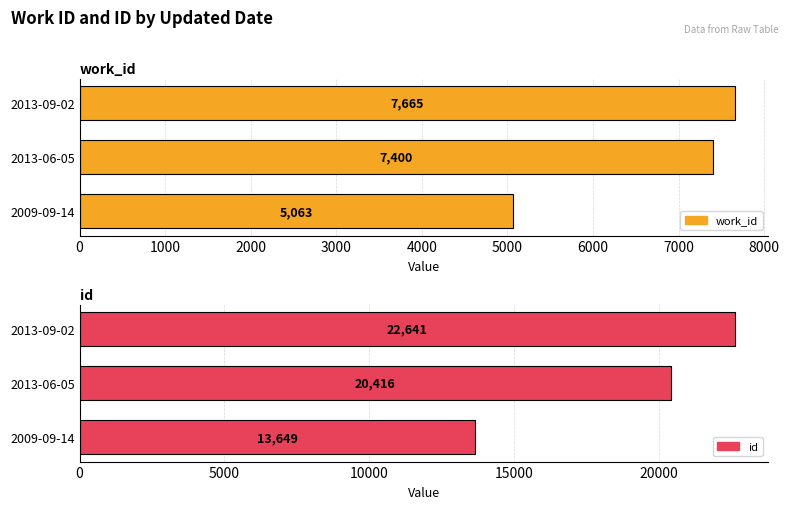

What is the difference between the maximum and second lowest values in the work_id series?

265